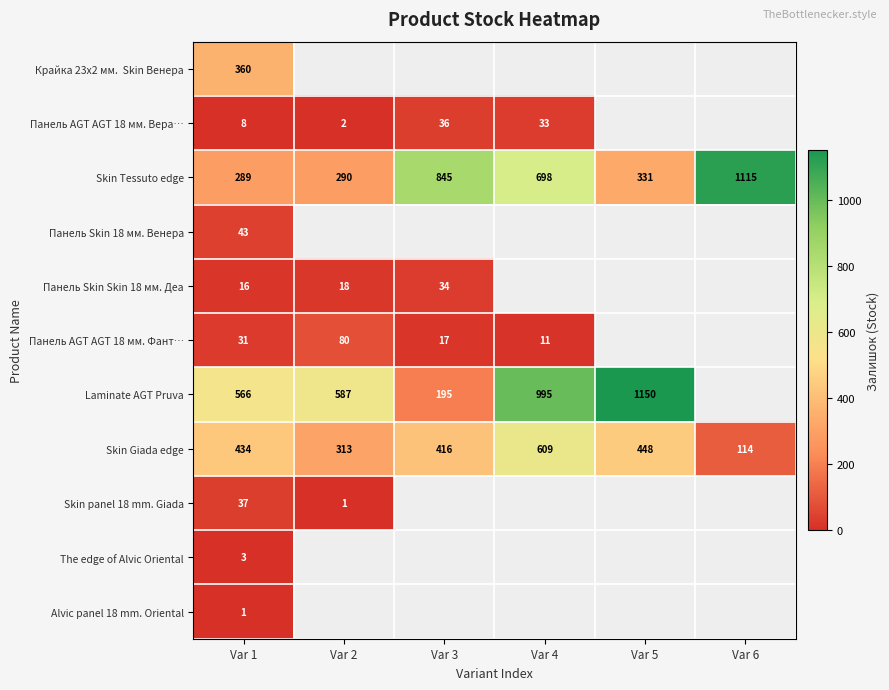

What is the sum of the Панель AGT AGT 18 мм. Фант… values at Var 3 and Var 2?

97